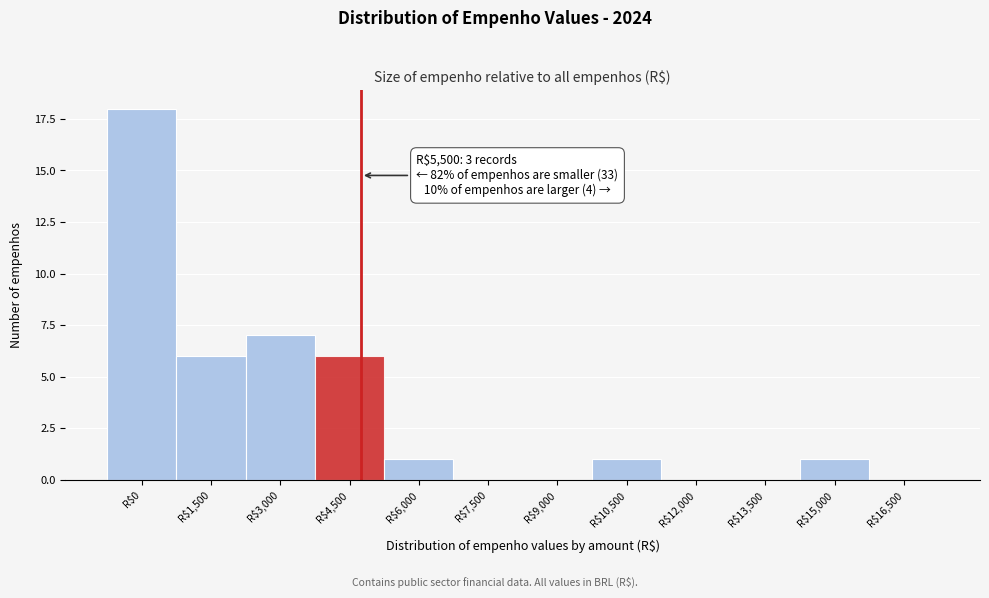

At which label is the value closest to 9?

R$3,000